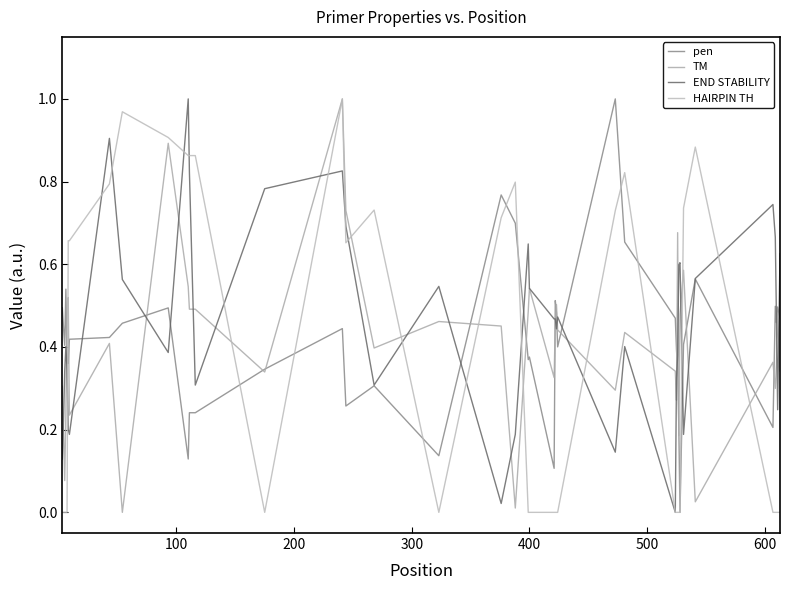

How many lines are shown in the chart?

4